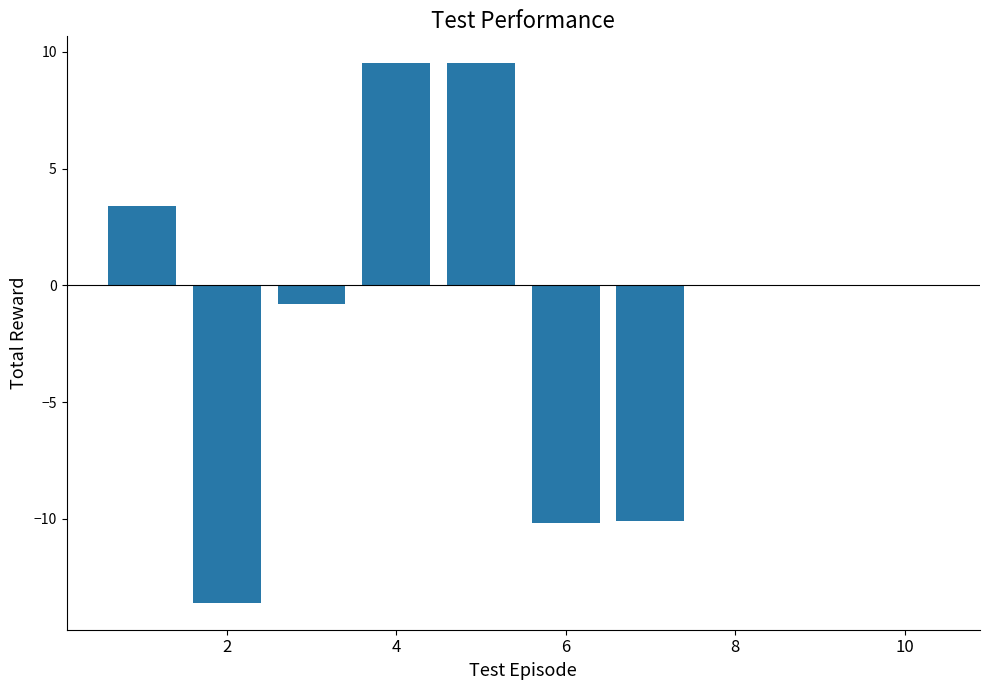

What is the sum of all values?

-12.3